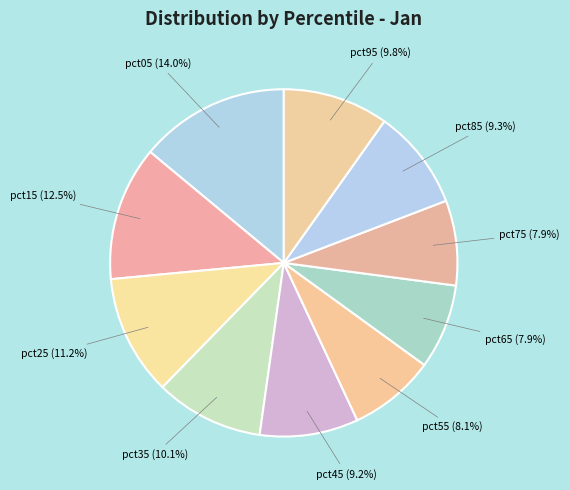

Which category has the smallest portion of the pie?

pct65